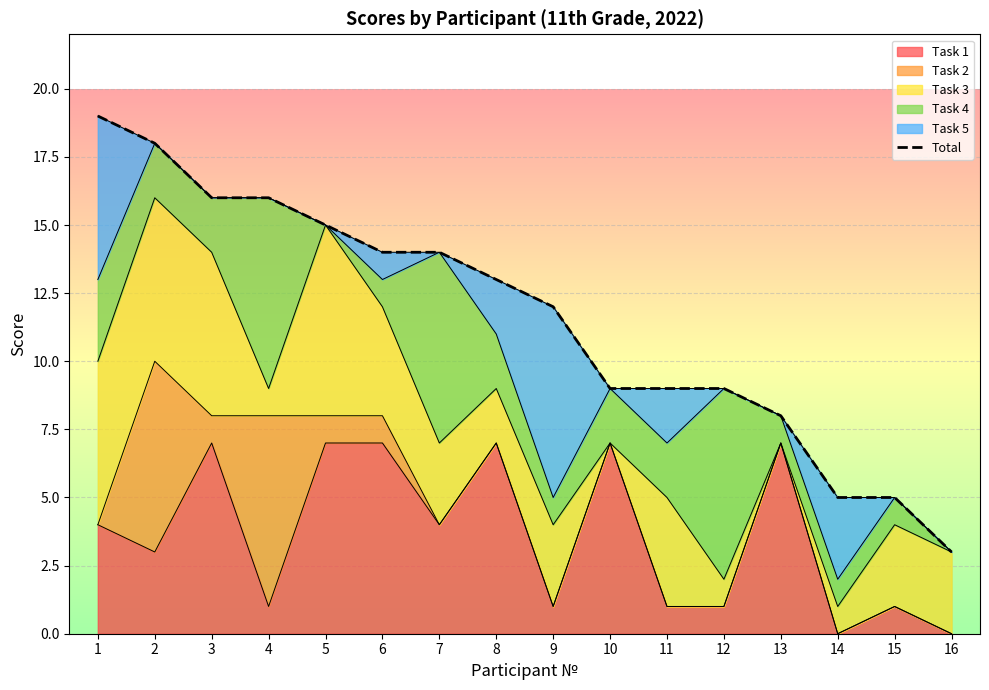

What is the average value?

12